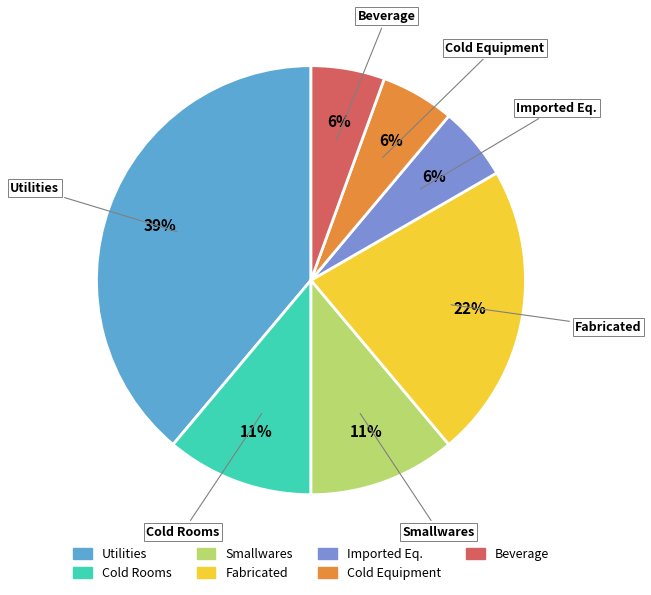

True or false: Smallwares accounts for 21% of the total.

False